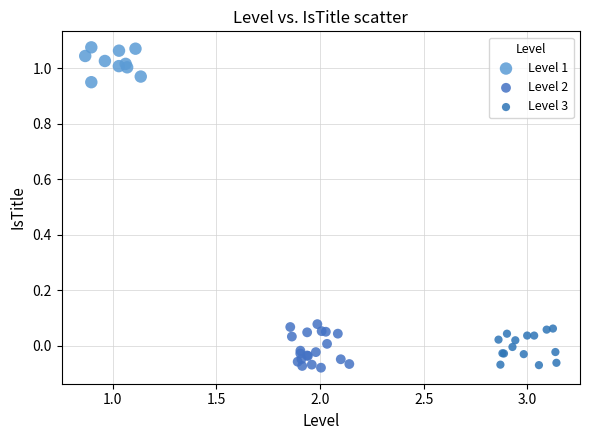

Which series contains the highest Y value?

Level 1